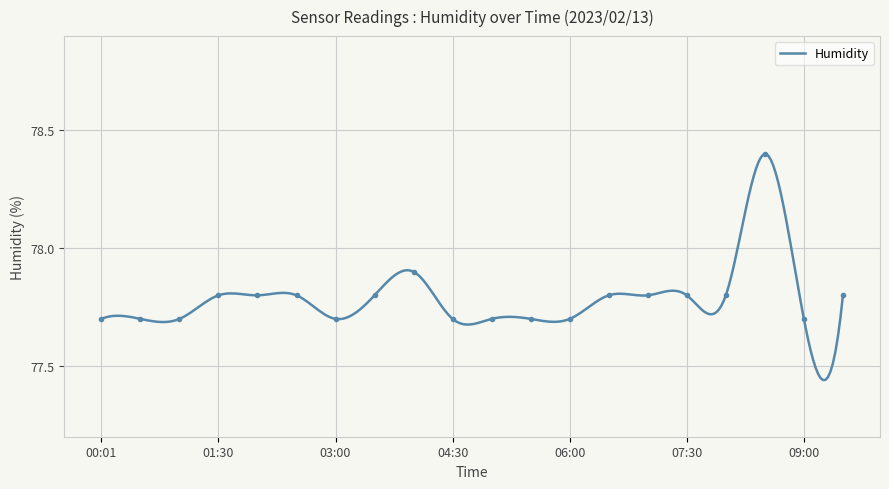

True or false: the data shows 34.9 at 03:30.

False